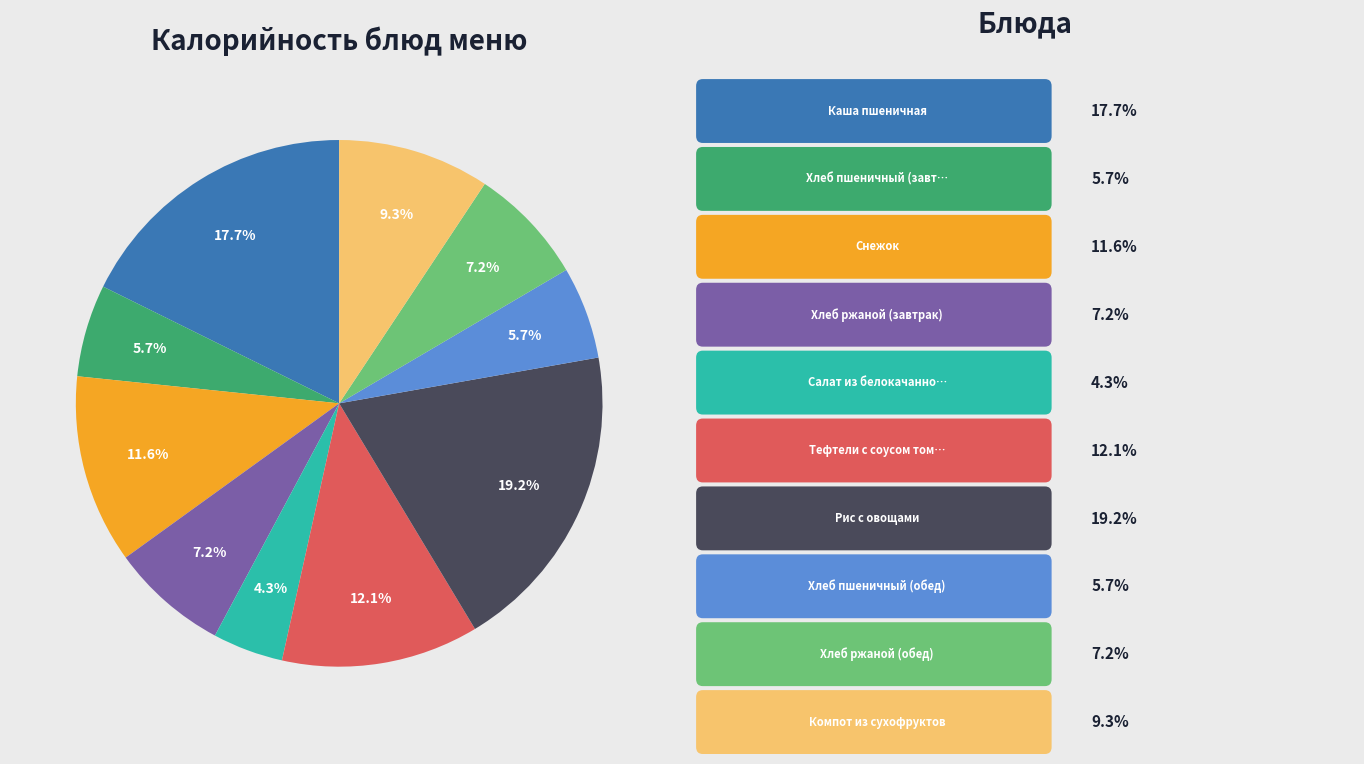

How many segments does this pie chart have?

10